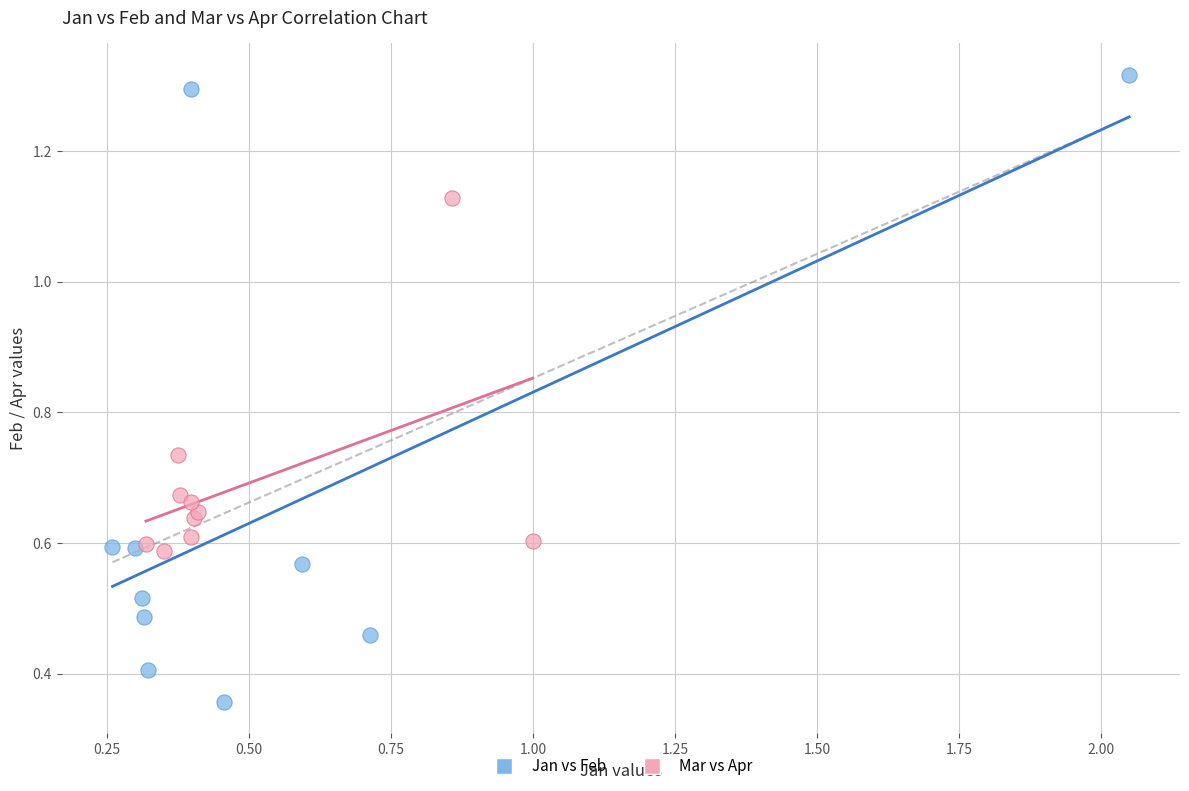

Which series reaches the maximum Y coordinate?

Jan vs Feb